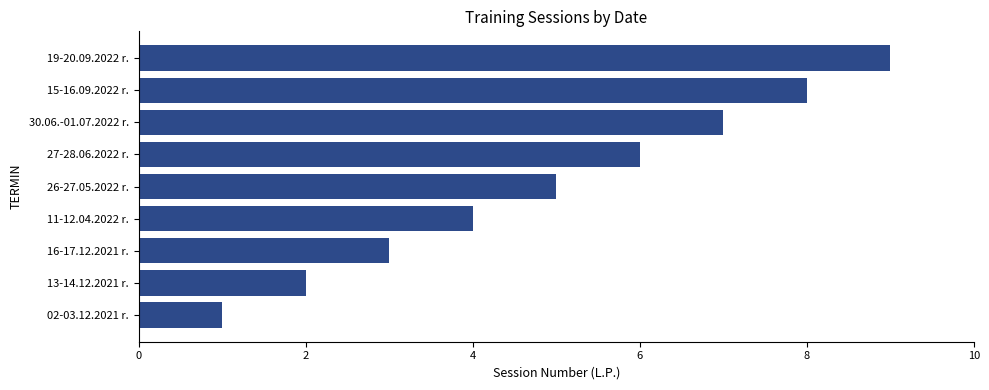

Is it true that the value at 19-20.09.2022 r. is 9?

True